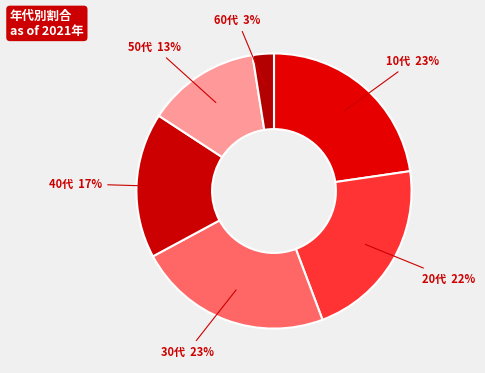

Rank the categories by value from highest to lowest.

30代, 10代, 20代, 40代, 50代, 60代